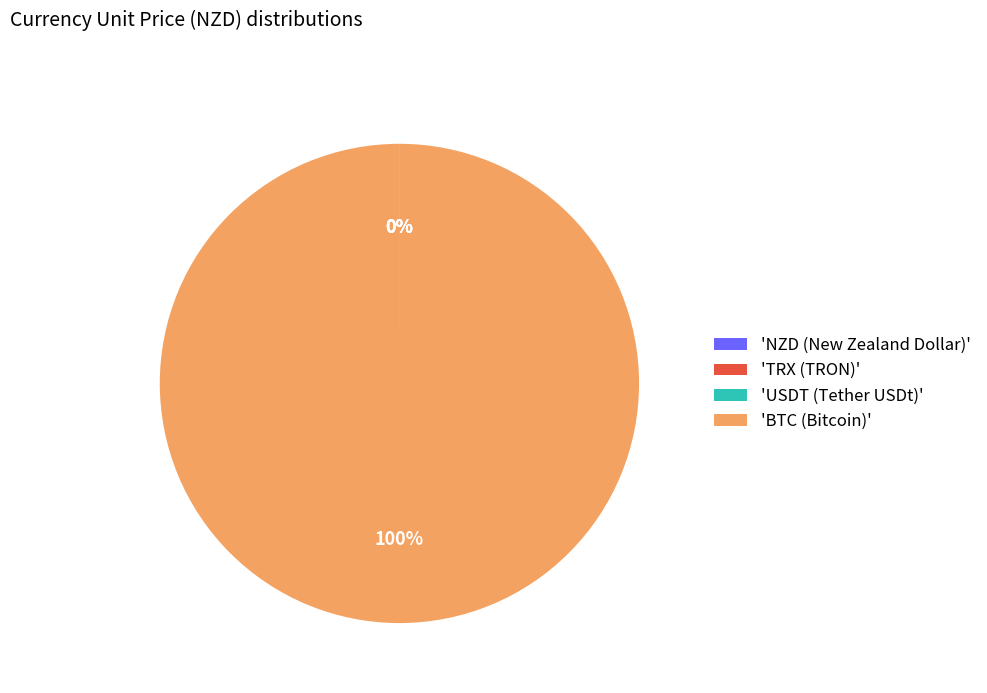

Which slice is the largest?

'BTC (Bitcoin)'